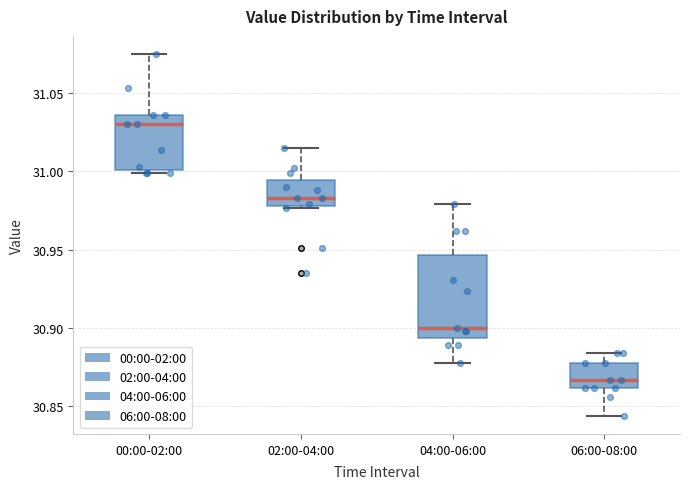

Where is the lower edge of the box for 02:00-04:00 on the y-axis? The values are not printed on the chart, so give them approximately, as read against the axis.

30.980